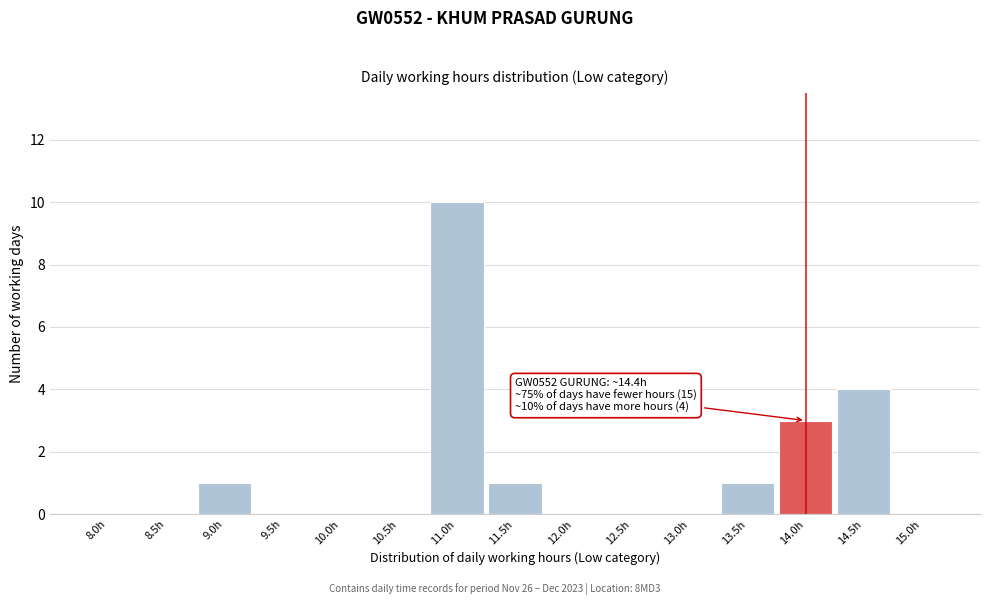

Reading left to right, extract all data points from this chart.

8.0h=0	8.5h=0	9.0h=1	9.5h=0	10.0h=0	10.5h=0	11.0h=10	11.5h=1	12.0h=0	12.5h=0	13.0h=0	13.5h=1	14.0h=3	14.5h=4	15.0h=0